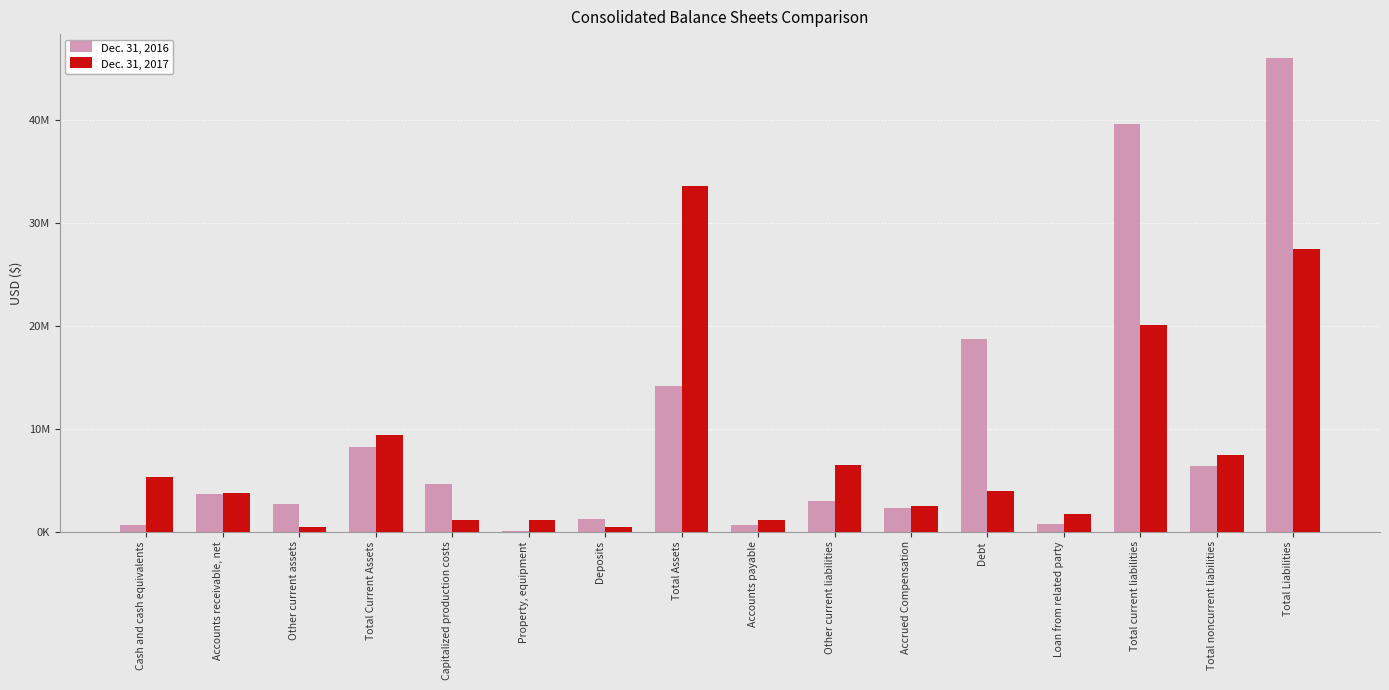

True or false: Dec. 31, 2016 has a value of 27886464 at Total Liabilities.

False